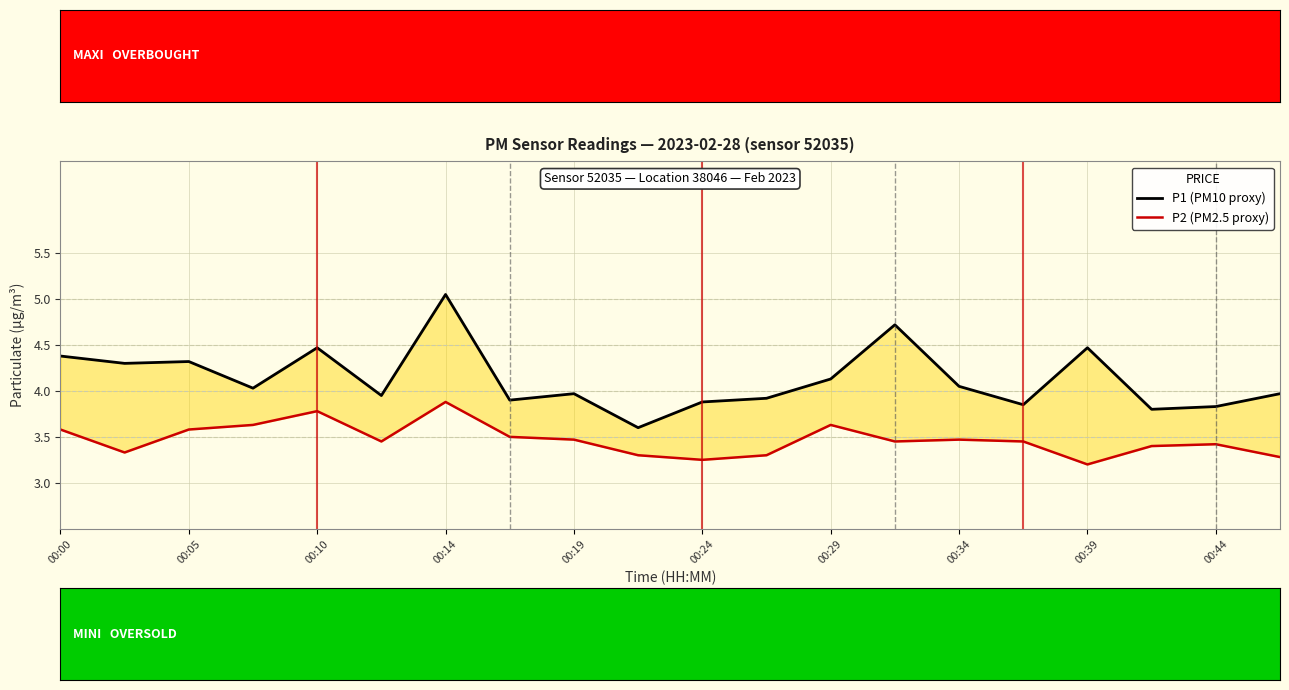

What position from the right is 00:34?

6